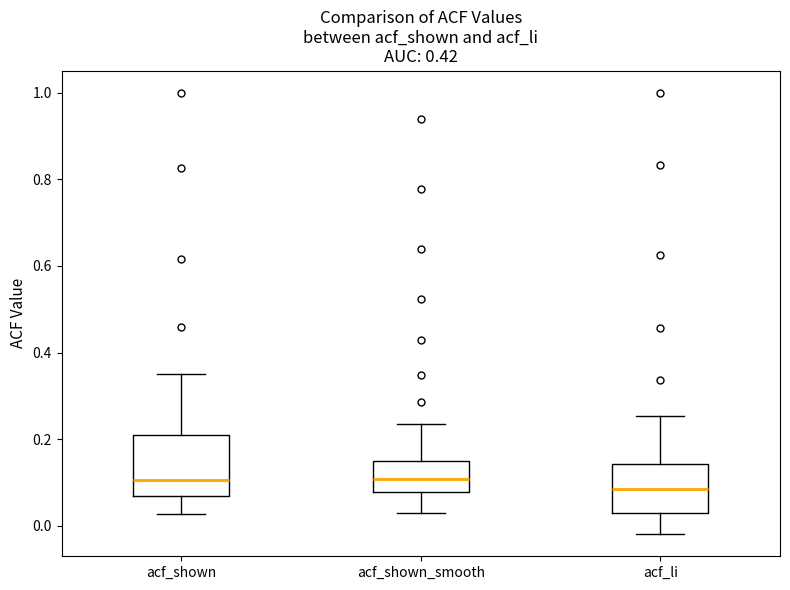

Where is the lower edge of the box for acf_shown on the y-axis? The values are not printed on the chart, so give them approximately, as read against the axis.

0.06